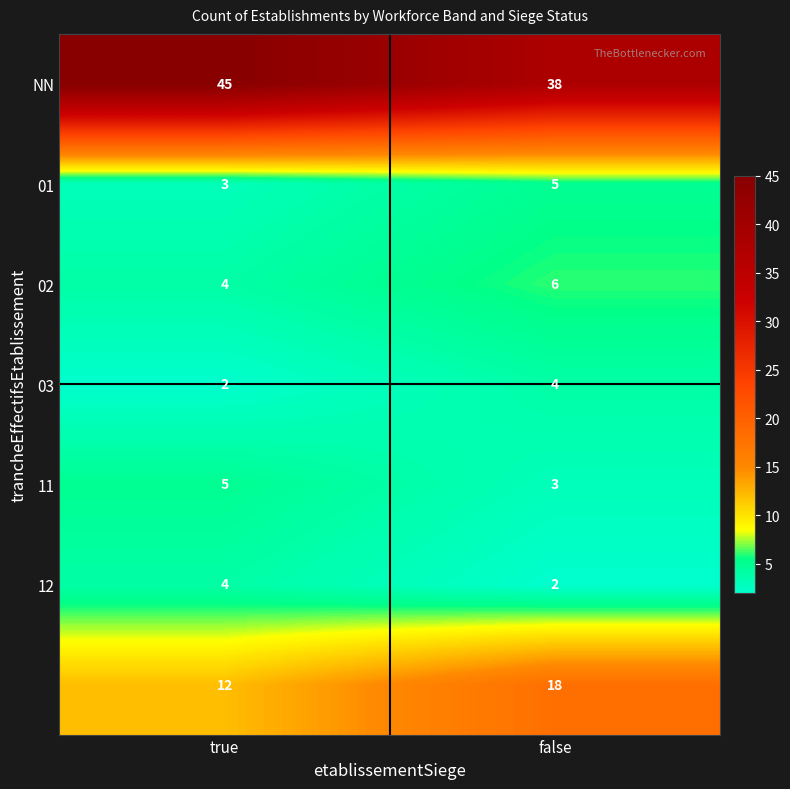

At which category is the sum across all series the highest?

false